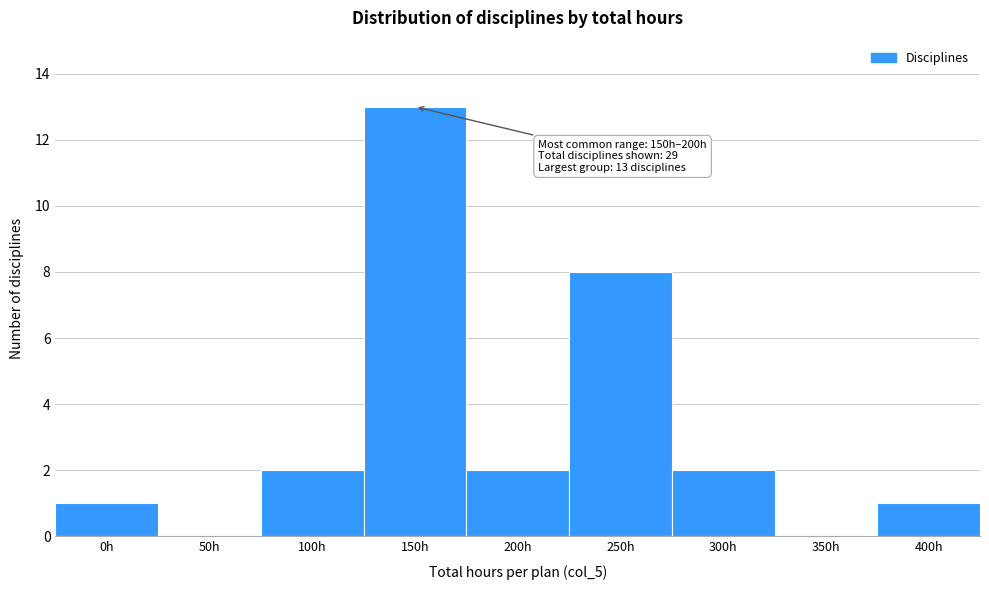

Reading right to left, what are all the values shown in this chart?

400h=1	350h=0	300h=2	250h=8	200h=2	150h=13	100h=2	50h=0	0h=1